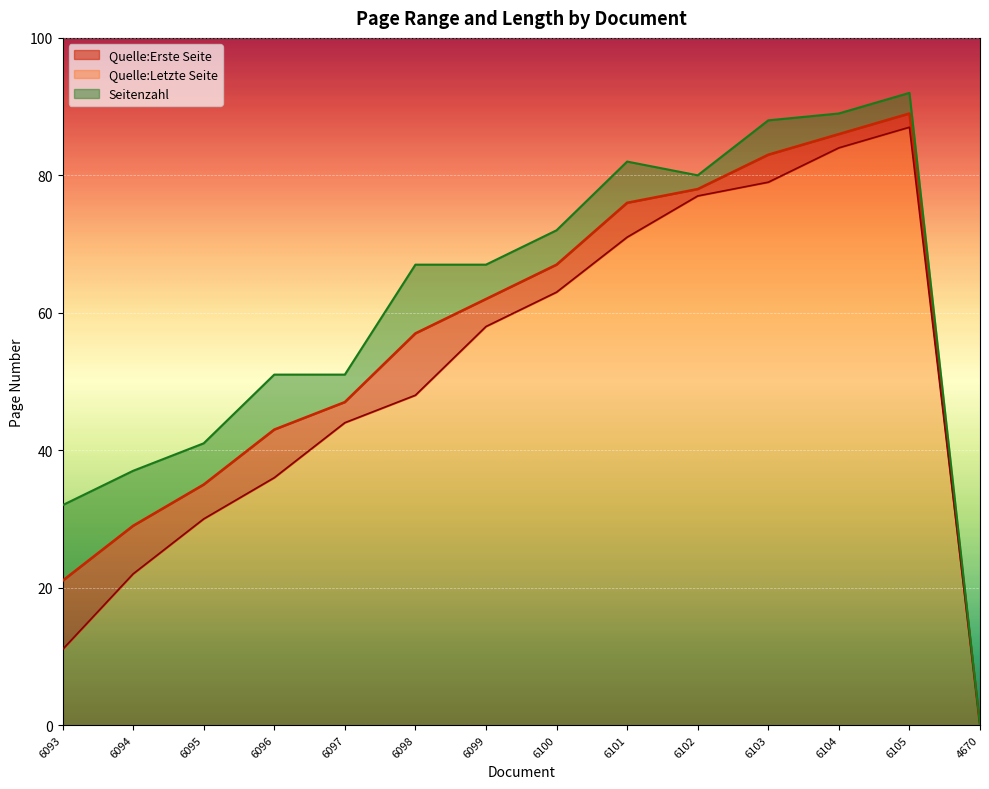

At which label is Quelle:Letzte Seite closest to 43?

6097